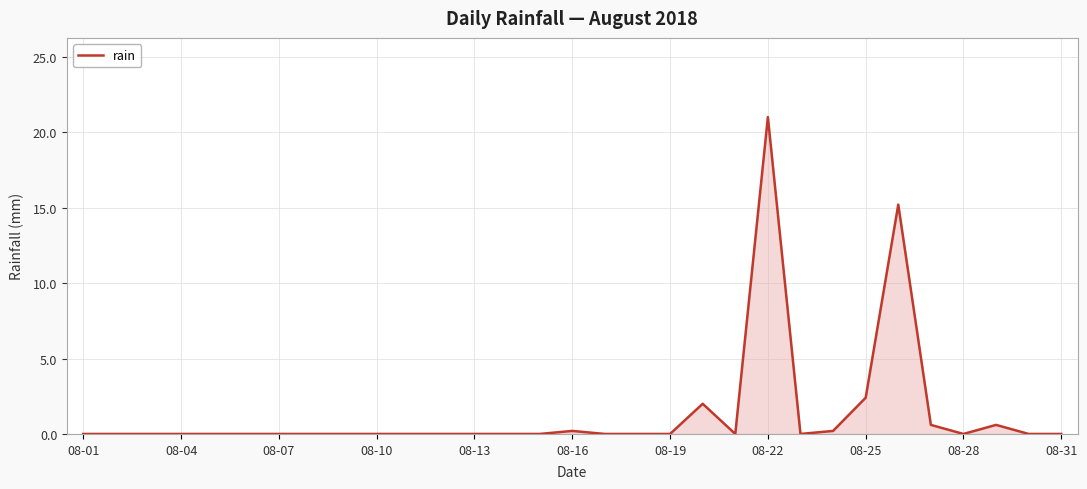

What is the difference between the maximum and minimum values?

21.0